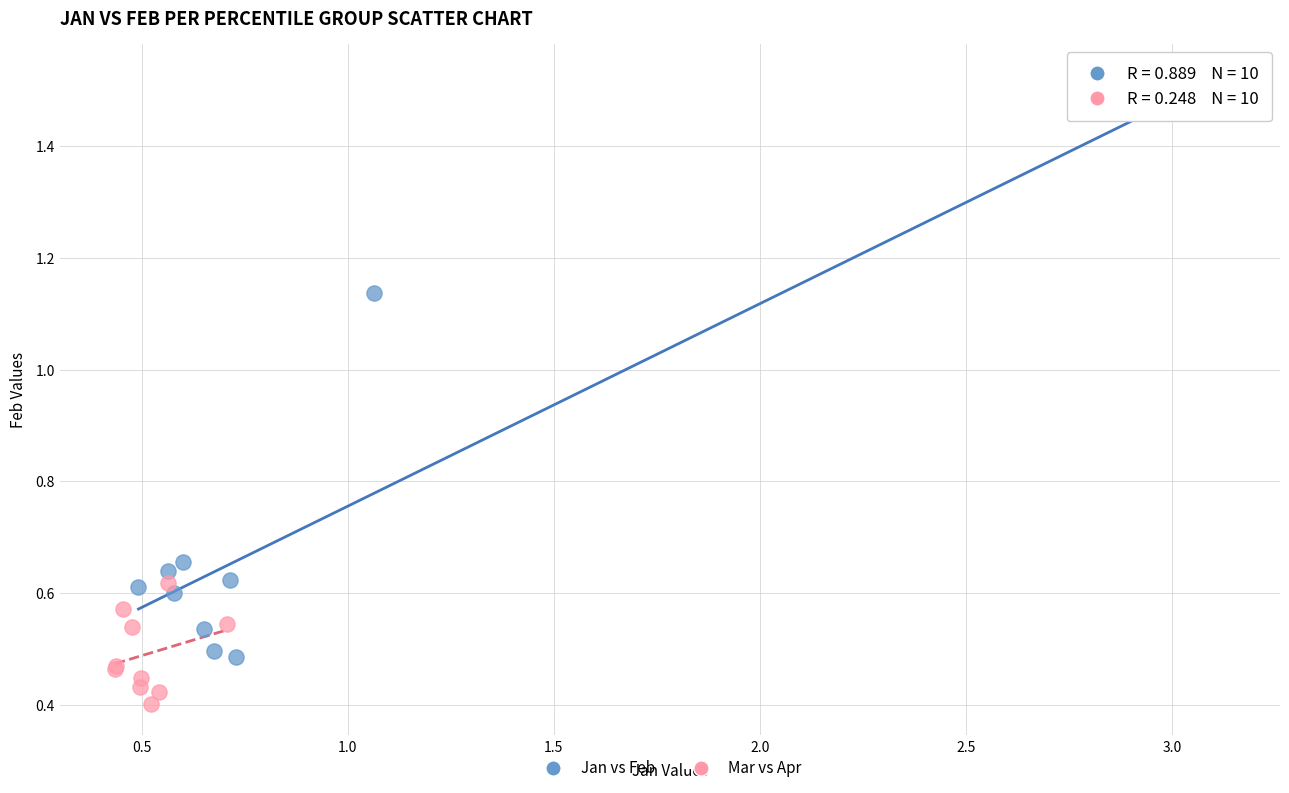

Which series contains the lowest Y value?

Mar vs Apr